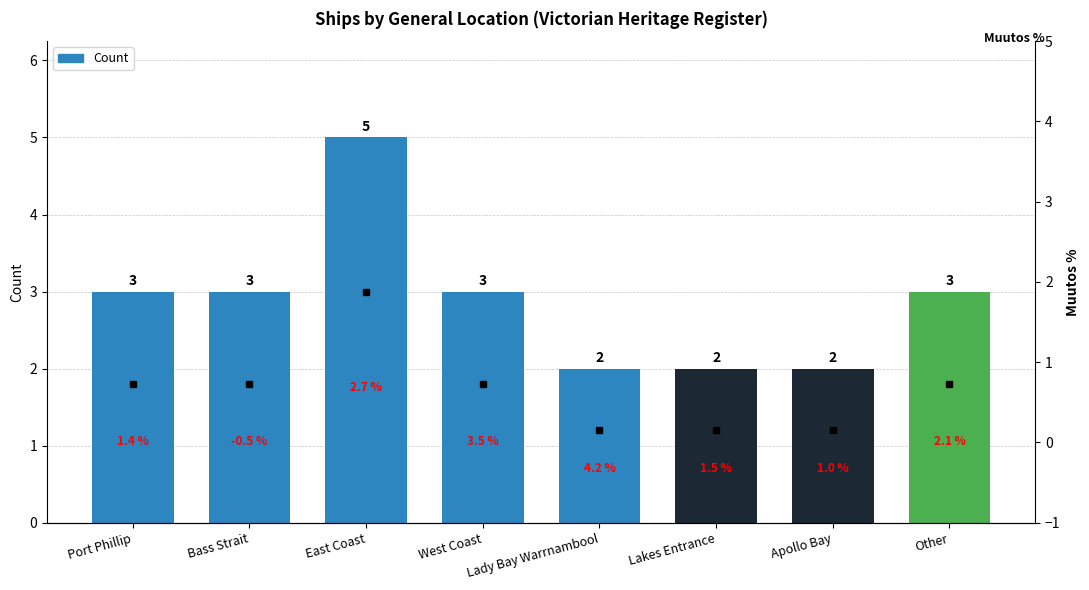

Is it true that the value at Other is 5?

False